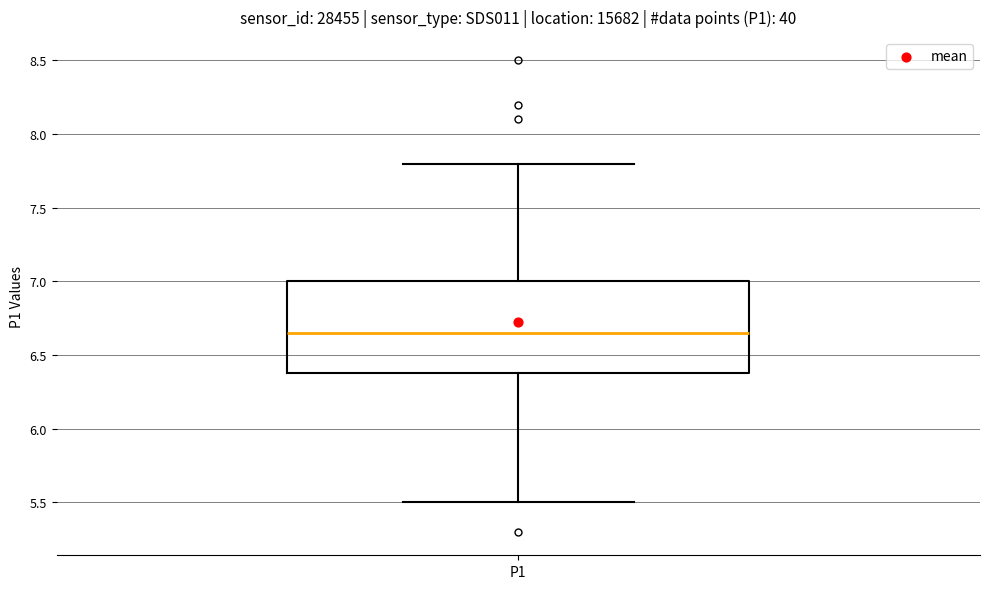

Transcribe this box plot: give where the median line is, the range the box spans, and where the two whiskers end, as read against the y-axis. The values are not printed on the chart, so give them approximately, as read against the axis.

median 6.65, box 6.40 to 7.00, whiskers 5.50 to 7.80